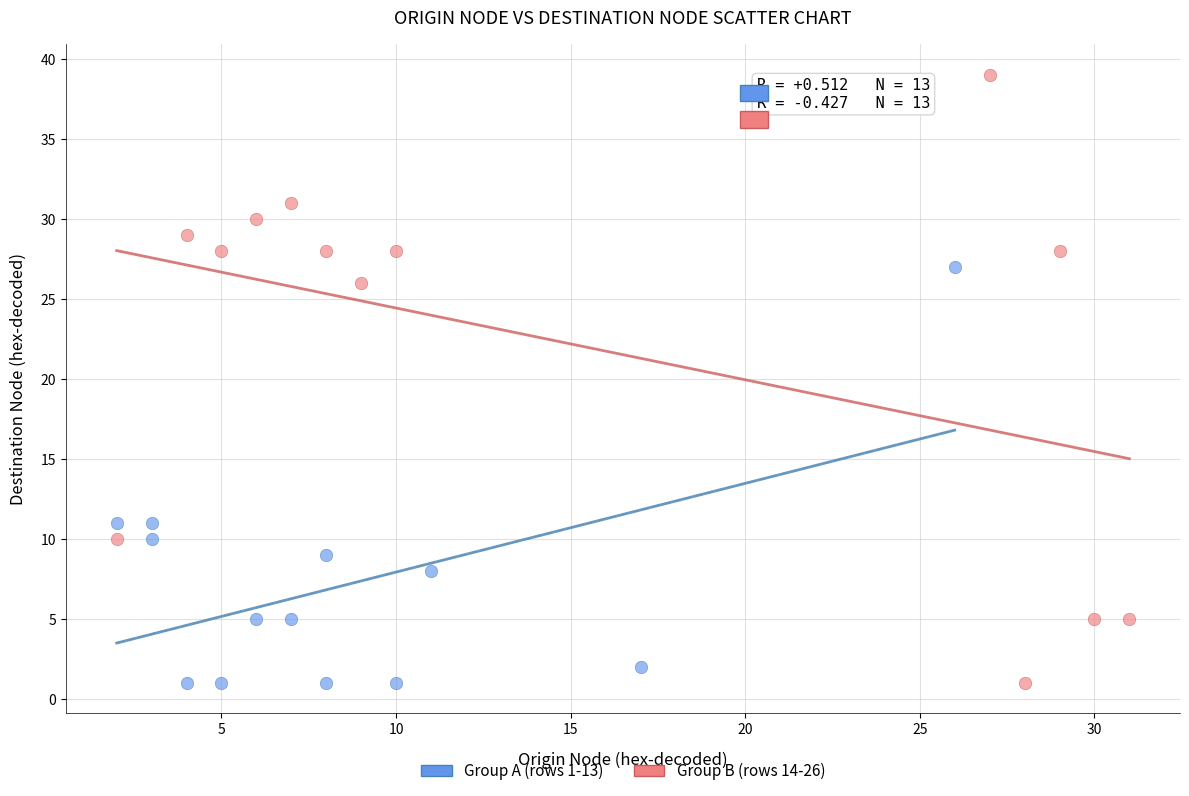

Which series contains the highest Y value?

Group B (rows 14-26)